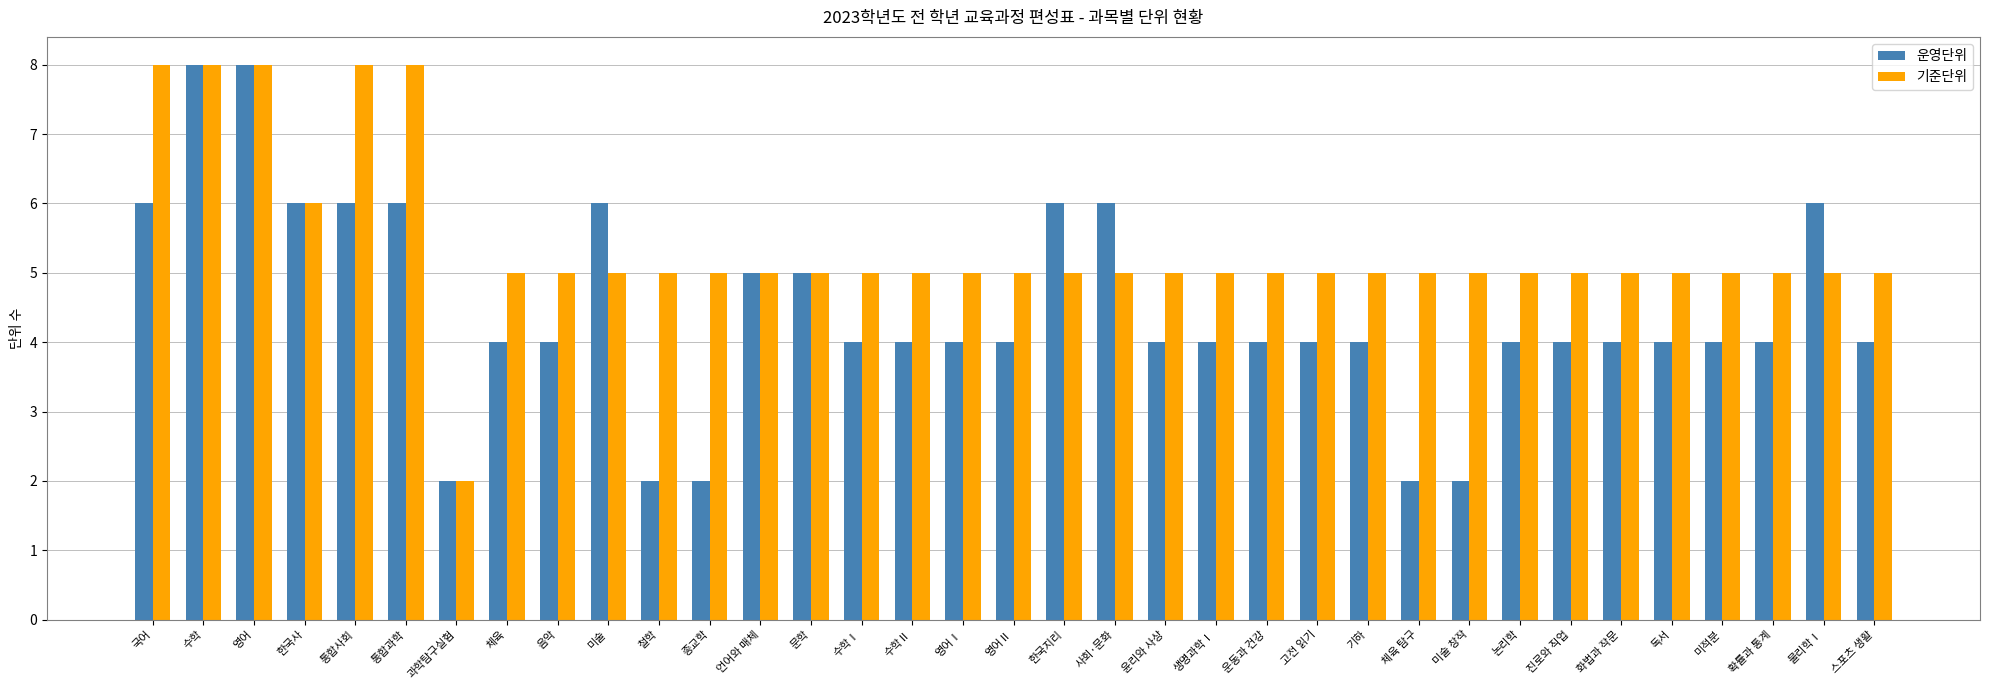

What is the total value across all series at 과학탐구실험?

4